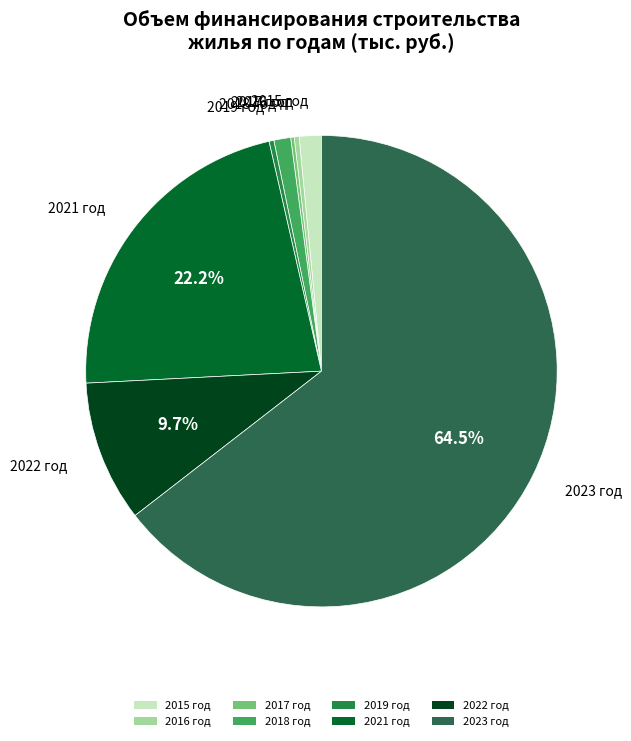

Which category has the biggest portion of the pie?

2023 год